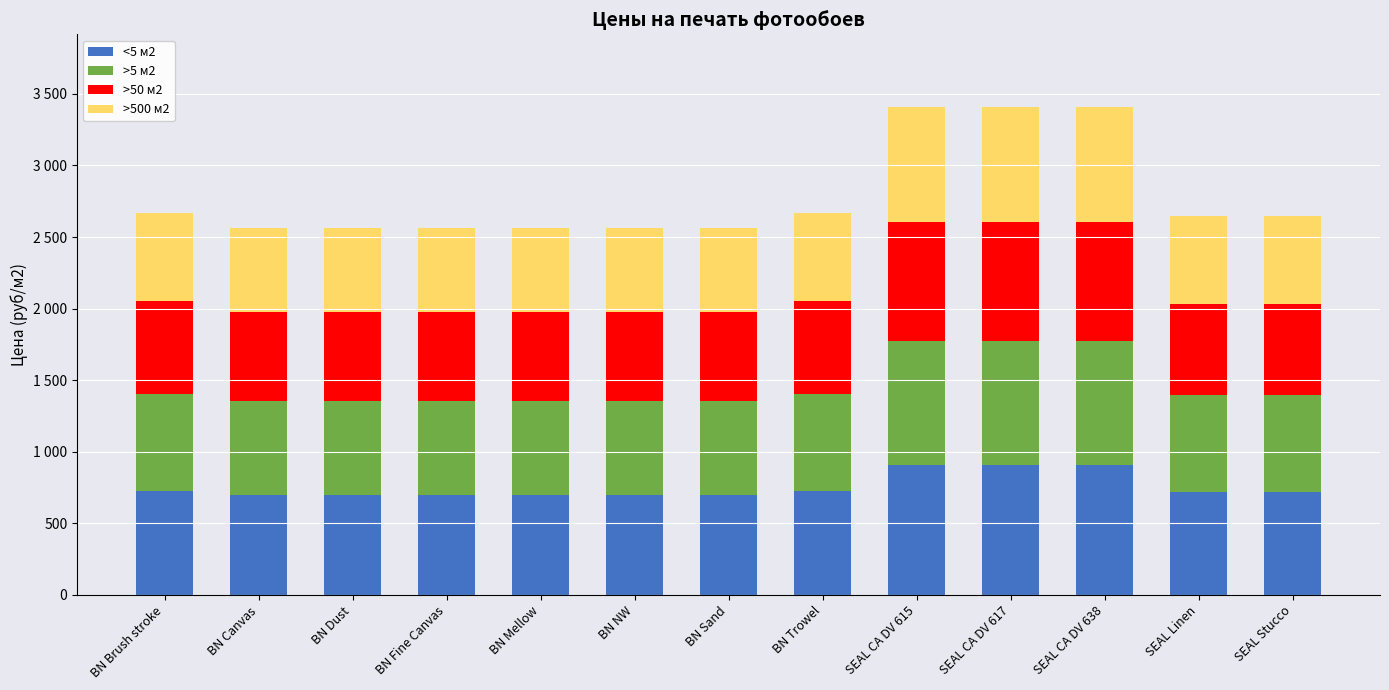

What is the difference between the >50 м2 values at BN Trowel and BN Sand?

25